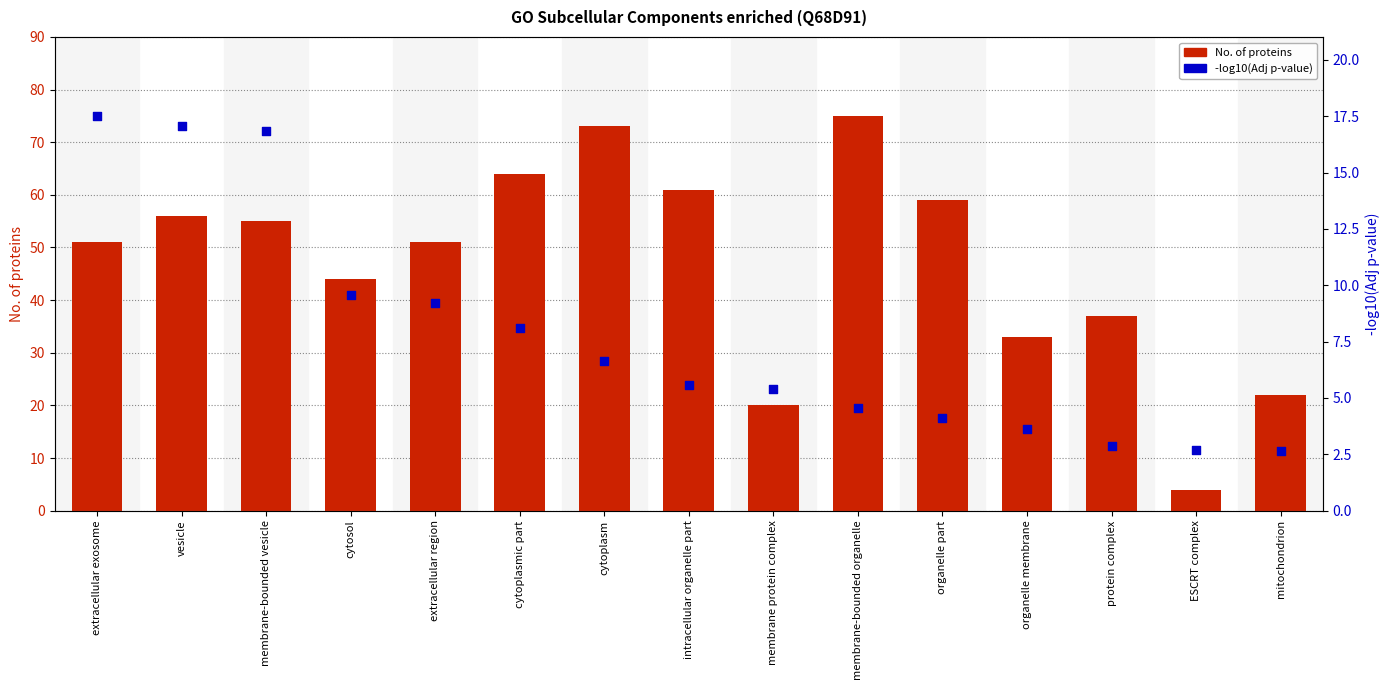

At how many categories does at least one series exceed 17?

14